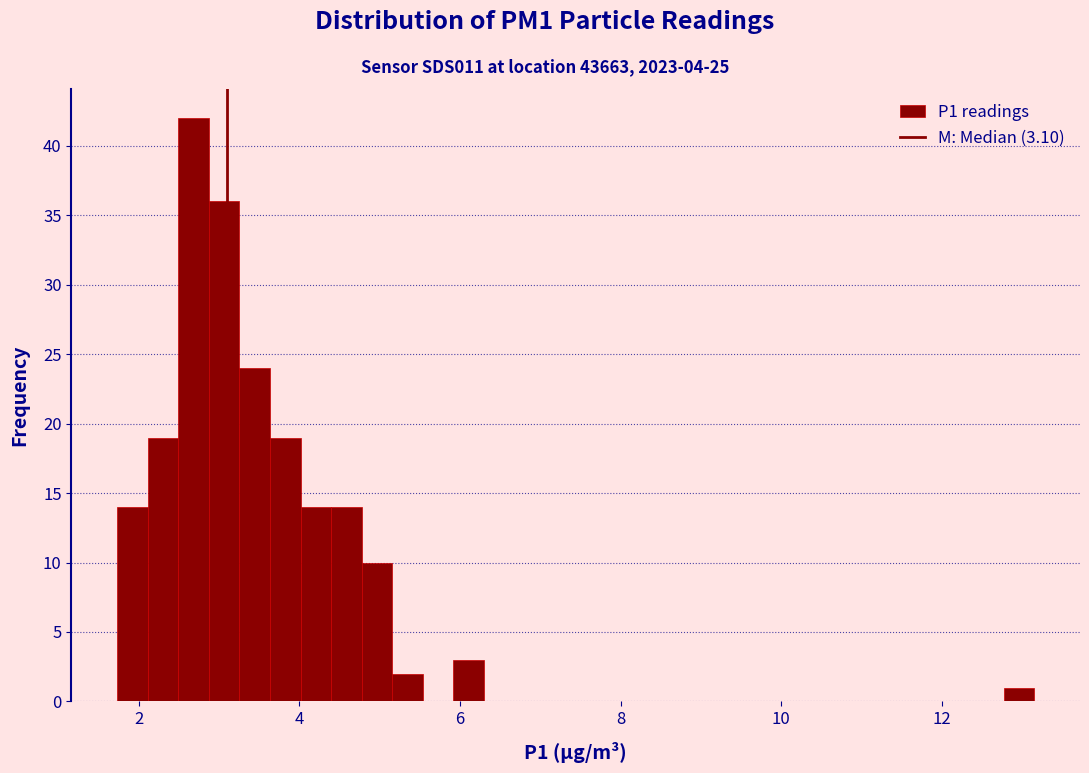

Around what value on the x-axis is the tallest bar? Give the approximate position of its centre, as read against the axis.

2.6